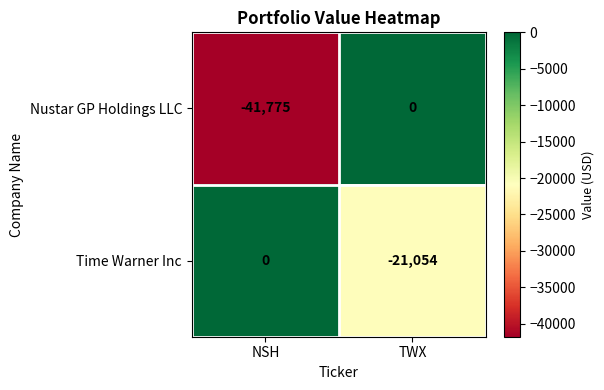

How many data points does each series have?

2